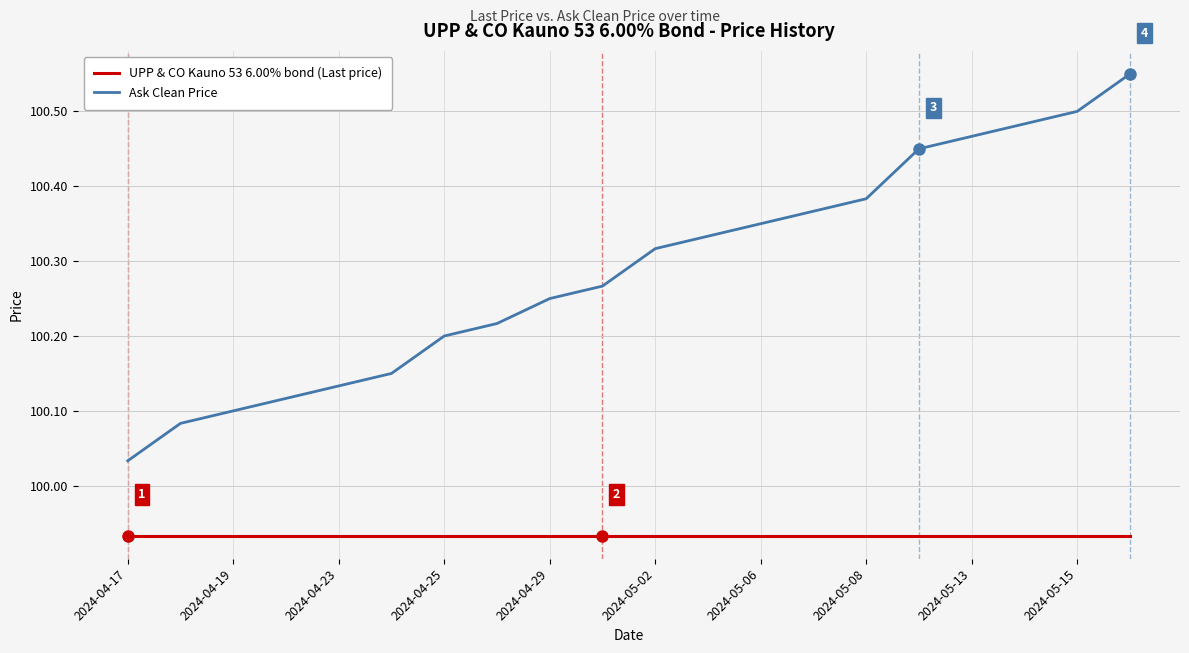

True or false: Ask Clean Price and UPP & CO Kauno 53 6.00% bond (Last price) intersect in this chart.

False